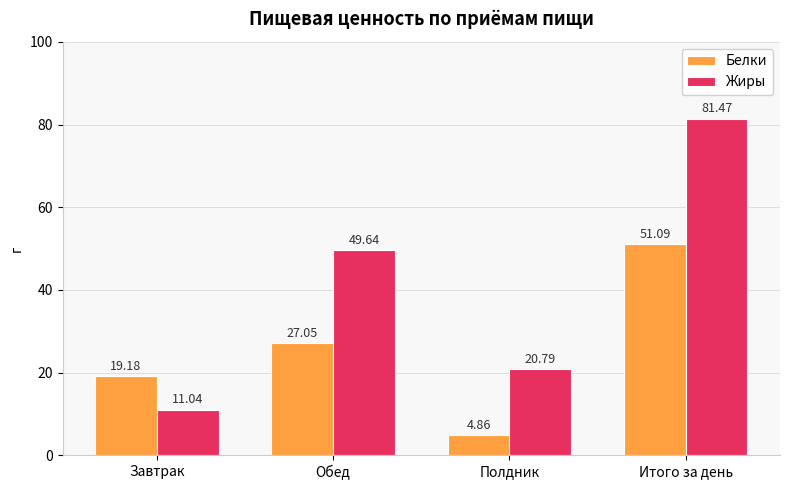

True or false: Жиры has a value of 20.8 at Полдник.

True